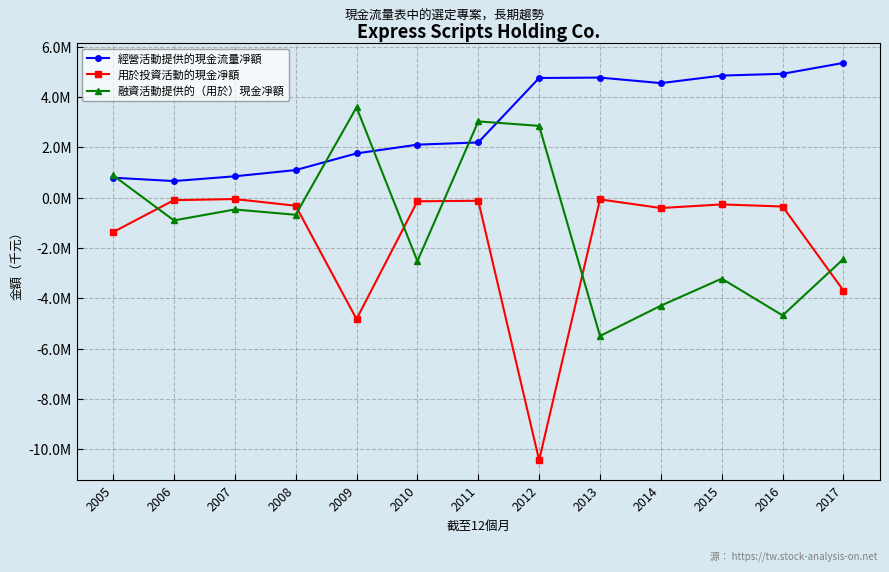

Reading right to left, list all the values displayed in this chart.

經營活動提供的現金流量凈額: 5351300	4919400	4848300	4549000	4768900	4752200	2193100	2105100	1757600	1095600	848100	658600	793000
用於投資活動的現金凈額: -3690600	-351900	-268500	-411900	-70000	-10429100	-123900	-145100	-4822400	-320600	-55800	-101000	-1369000
融資活動提供的（用於）現金凈額: -2433200	-4677800	-3217000	-4289700	-5494800	2850400	3029400	-2523000	3587000	-680400	-469700	-904700	887000